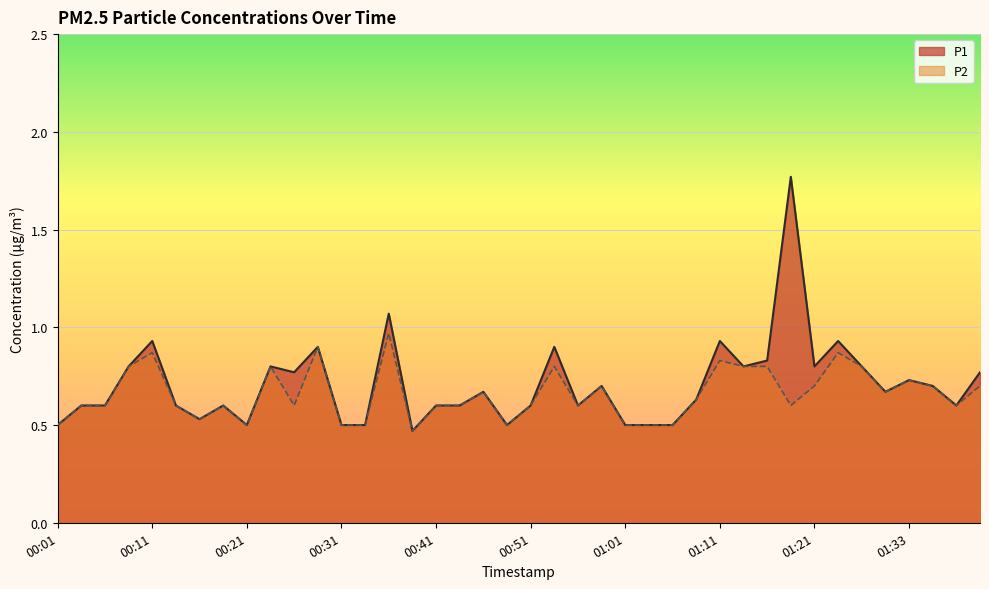

What is the average value of the P1 series?

0.7